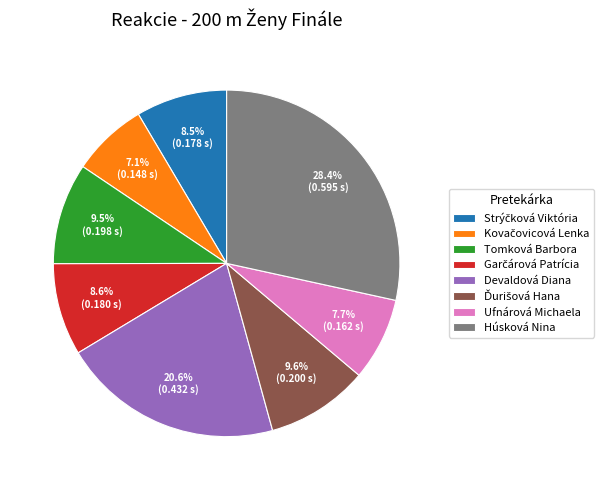

What is the largest slice in the pie chart?

Húsková Nina